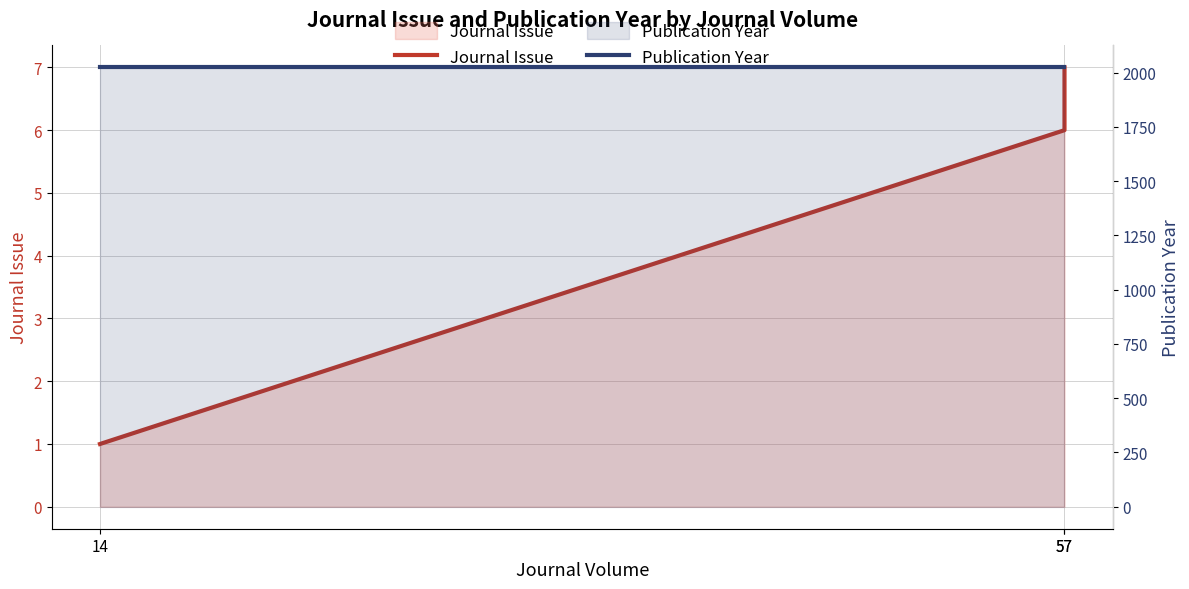

List the series in order of their overall mean, highest first.

Publication Year, Journal Issue